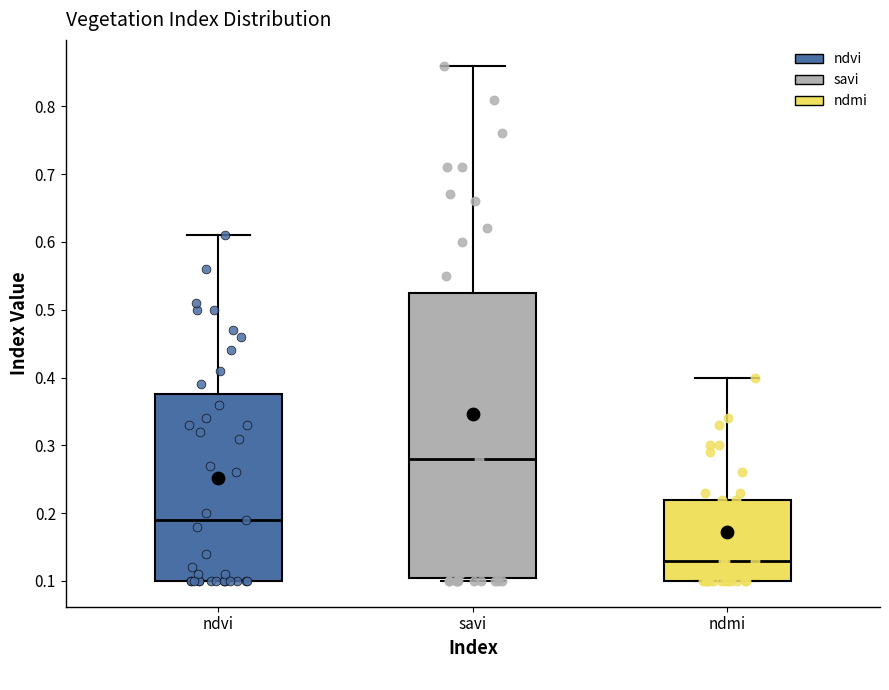

Which box has the lowest median line?

ndmi